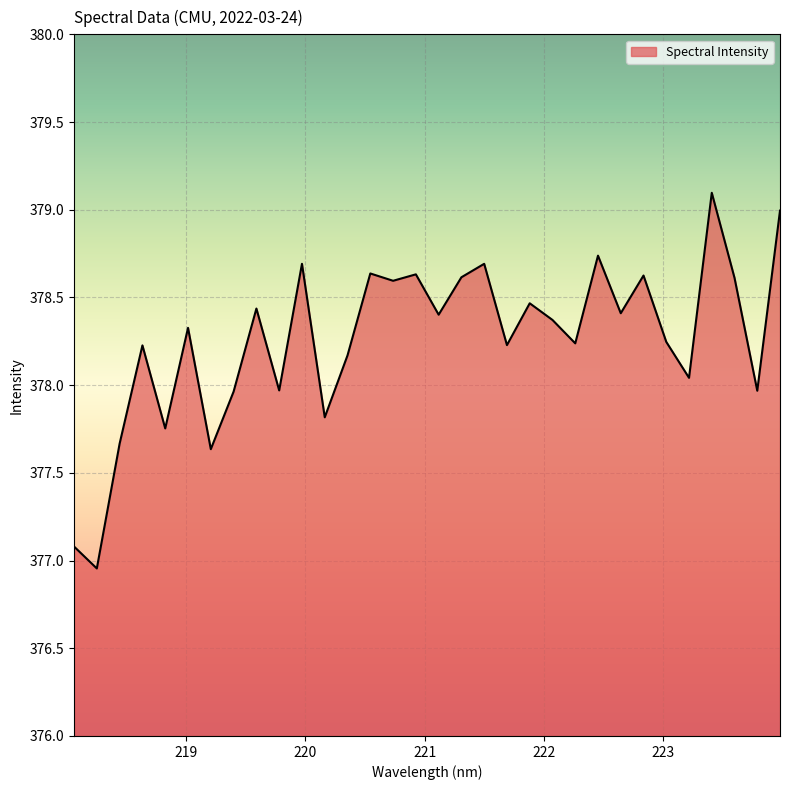

What is the difference between the maximum and minimum values?

2.1